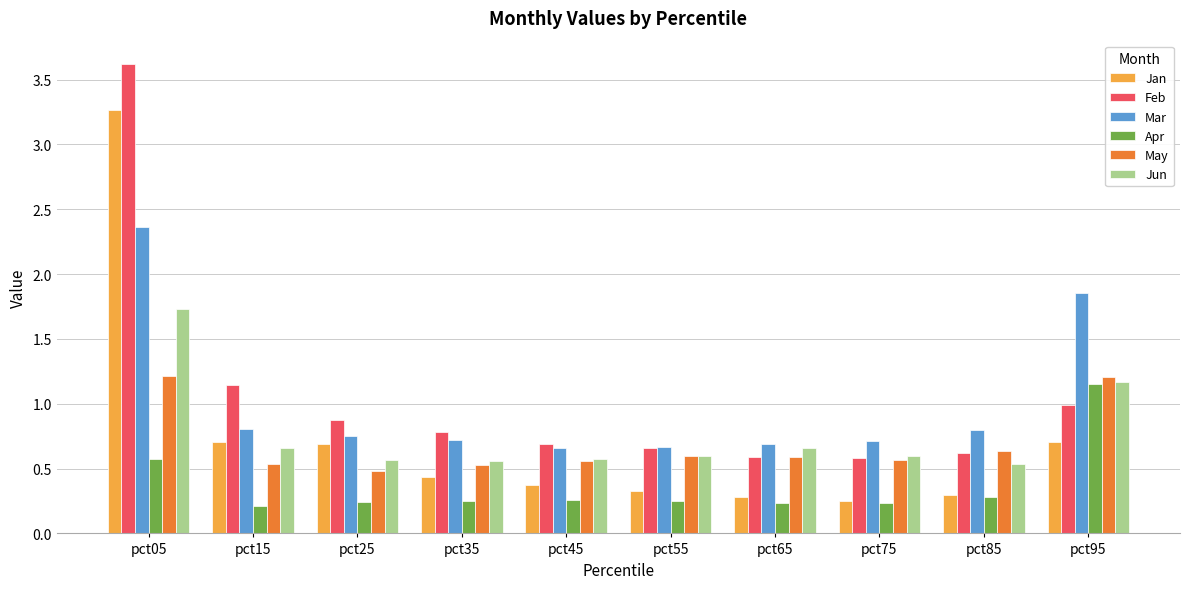

What is the total value across all series at pct45?

3.1